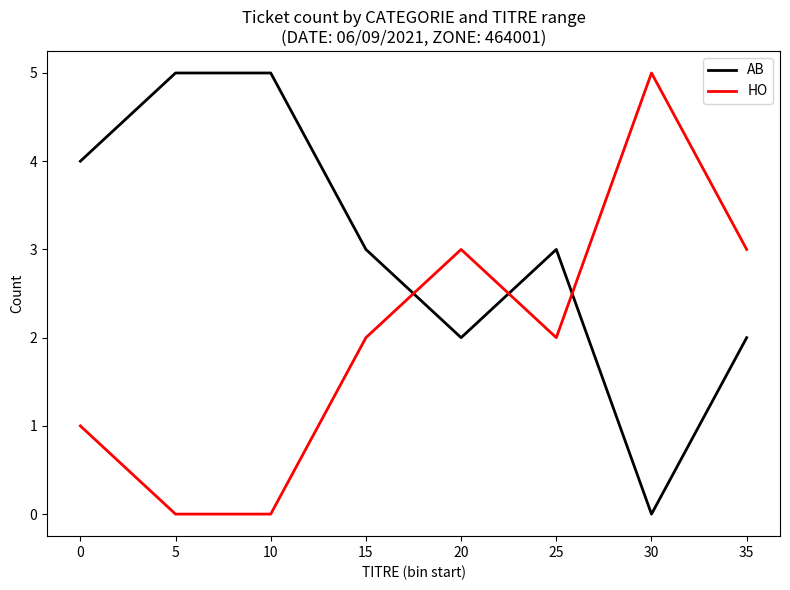

How many values in AB are above zero?

7